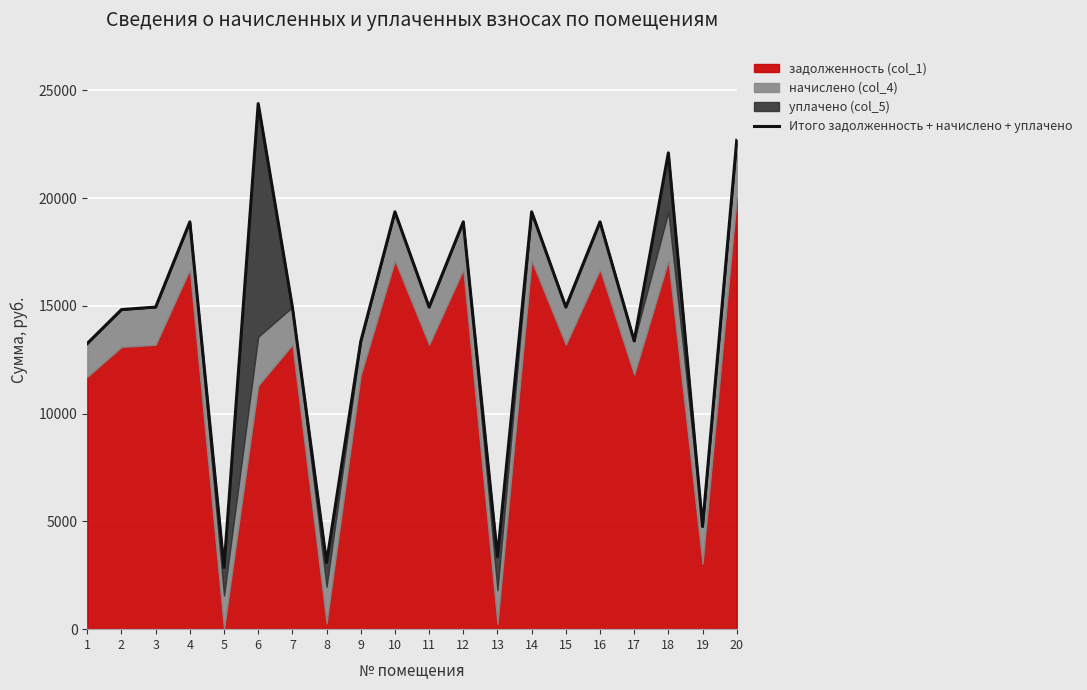

At which label is the value closest to 13627?

17